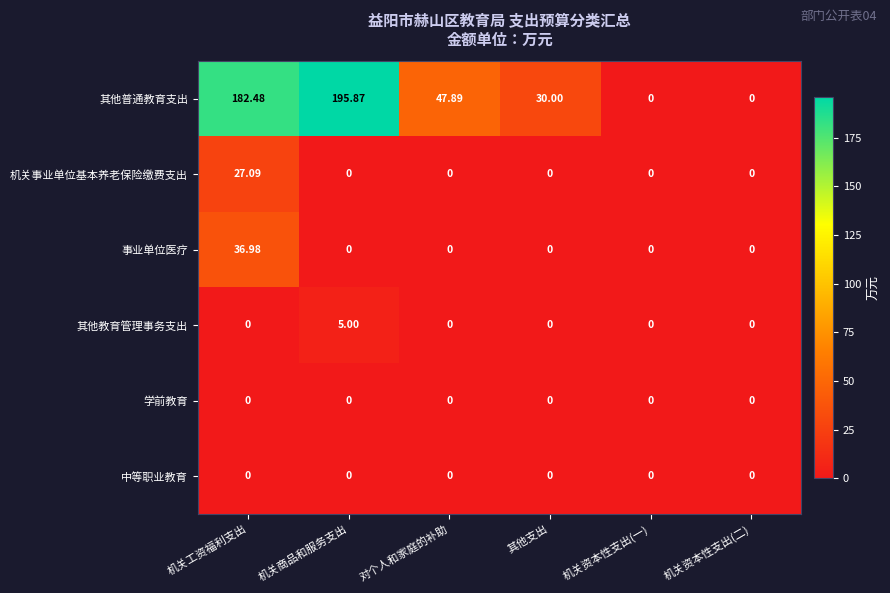

Which category has the highest value across all series?

机关商品和服务支出